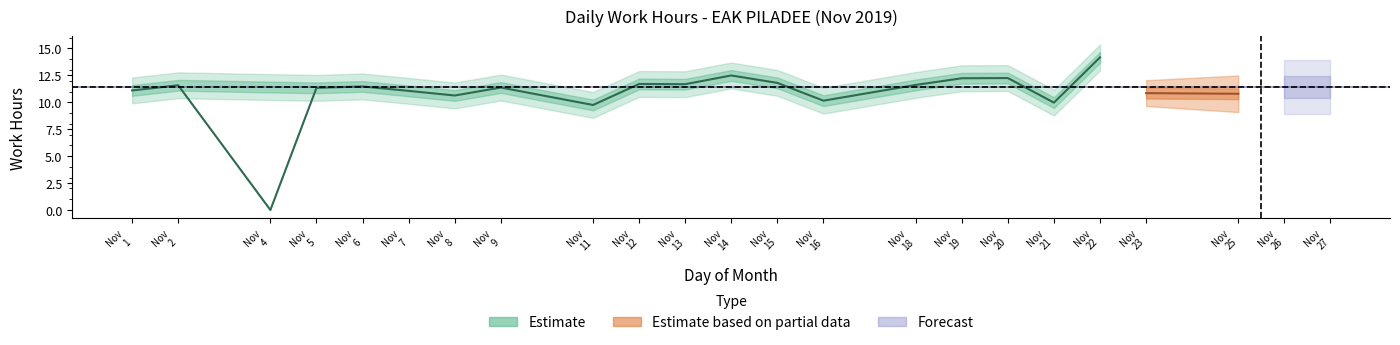

List the labels in order of value, smallest first.

4, 11, 21, 16, 8, 25, 23, 7, 1, 5, 9, 27, 6, 2, 18, 13, 12, 26, 15, 19, 20, 14, 22